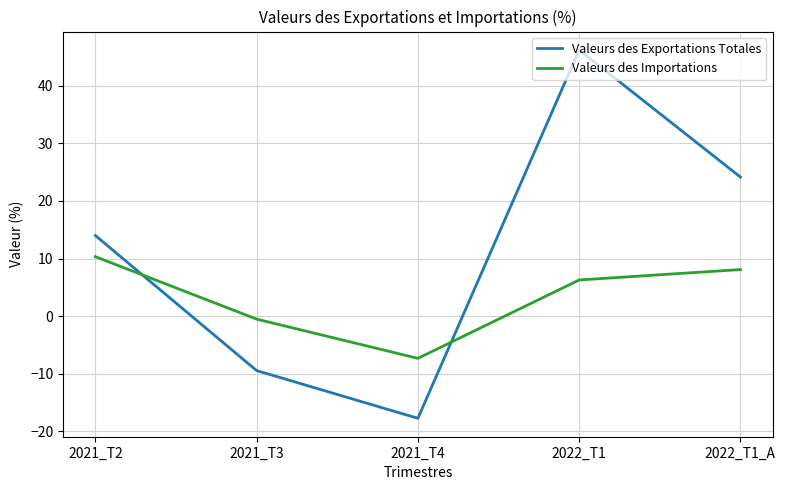

In Valeurs des Importations, how many points are lower than both neighbors (excluding endpoints)?

1